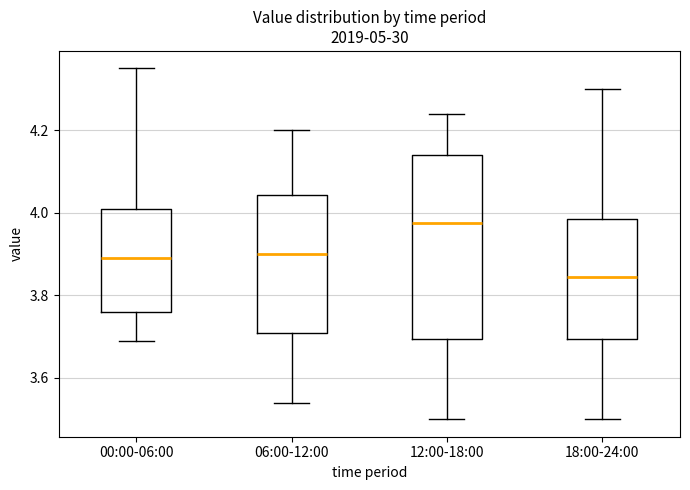

Reading left to right, read every box against the y-axis: the position of its median line, the range the box covers, and the ends of its whiskers. The values are not printed on the chart, so give them approximately, as read against the axis.

00:00-06:00: median 3.90, box 3.76 to 4.02, whiskers 3.70 to 4.36
06:00-12:00: median 3.90, box 3.72 to 4.04, whiskers 3.54 to 4.20
12:00-18:00: median 3.98, box 3.70 to 4.14, whiskers 3.50 to 4.24
18:00-24:00: median 3.84, box 3.70 to 3.98, whiskers 3.50 to 4.30